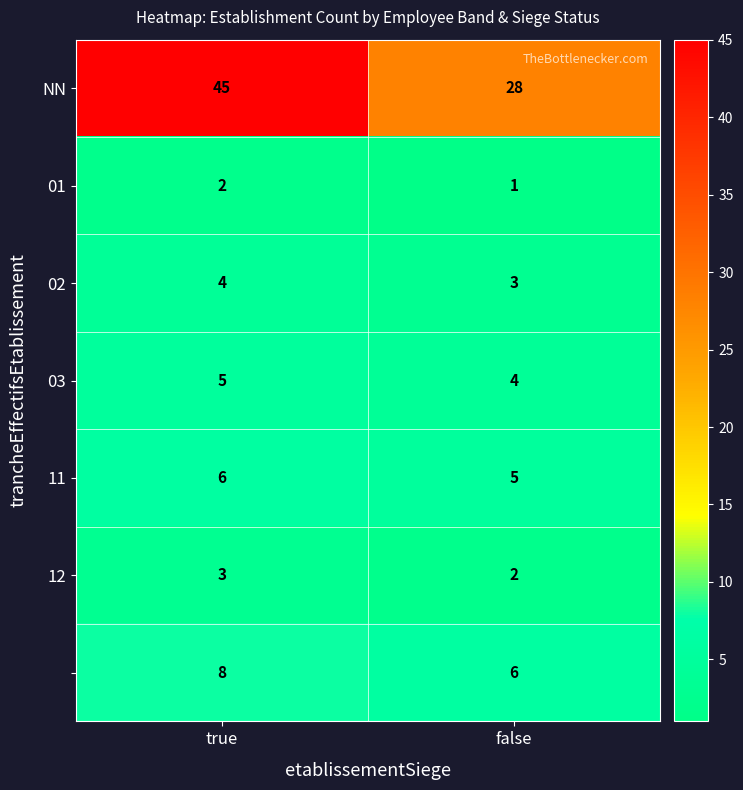

At which category does the chart reach its minimum across all series?

false